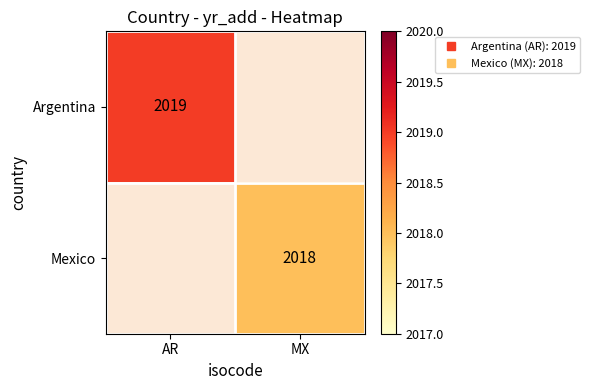

The Argentina series shows 2019.0 at AR. True or false?

True